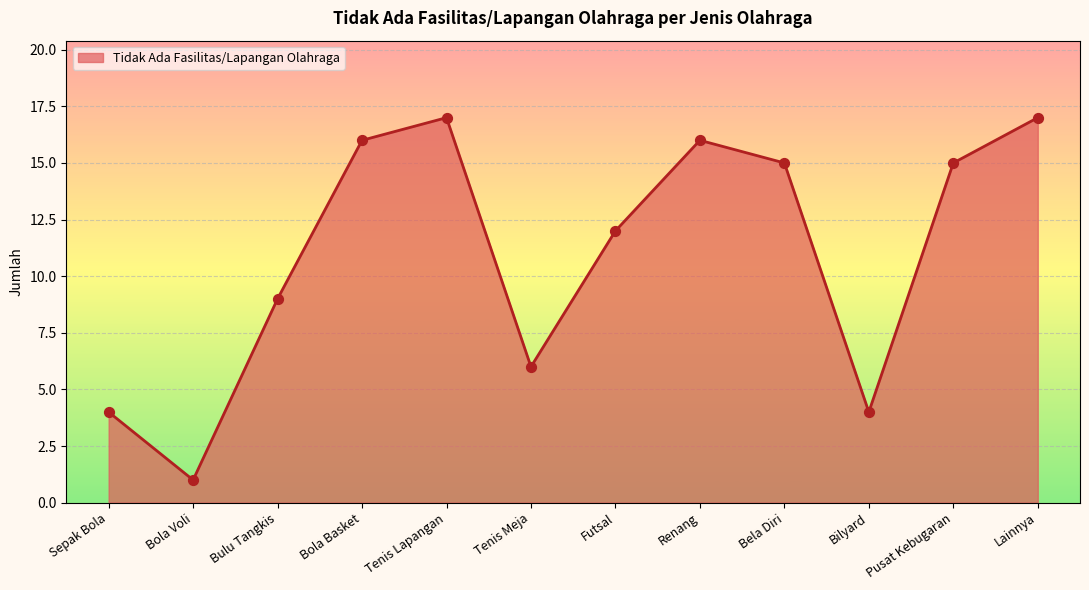

What is the ratio of the value at Tenis Lapangan to the value at Lainnya?

1.0